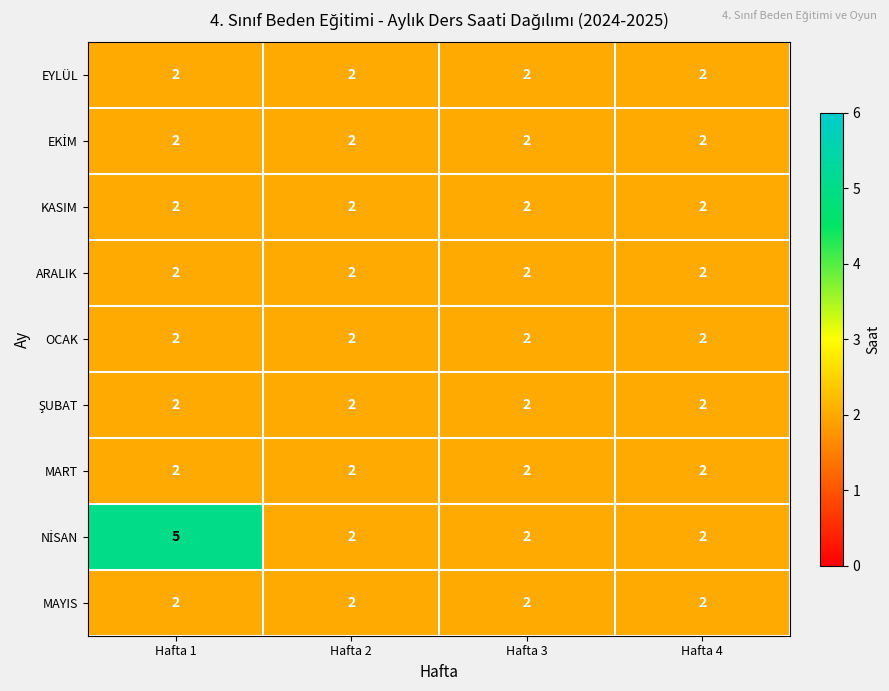

At which category is the sum across all series the highest?

Hafta 1